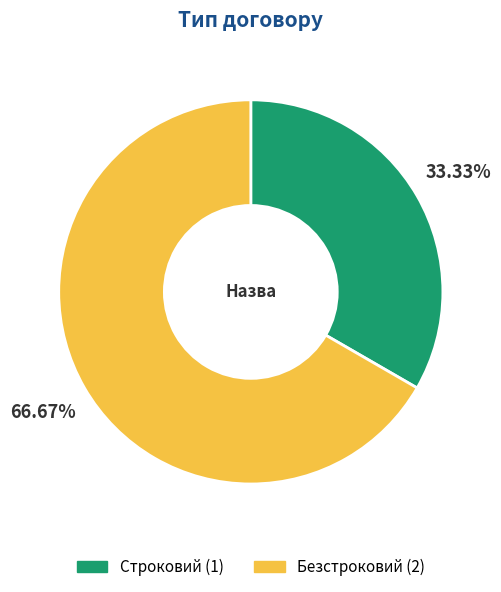

What percentage is the Безстроковий slice, to the nearest percent?

67%